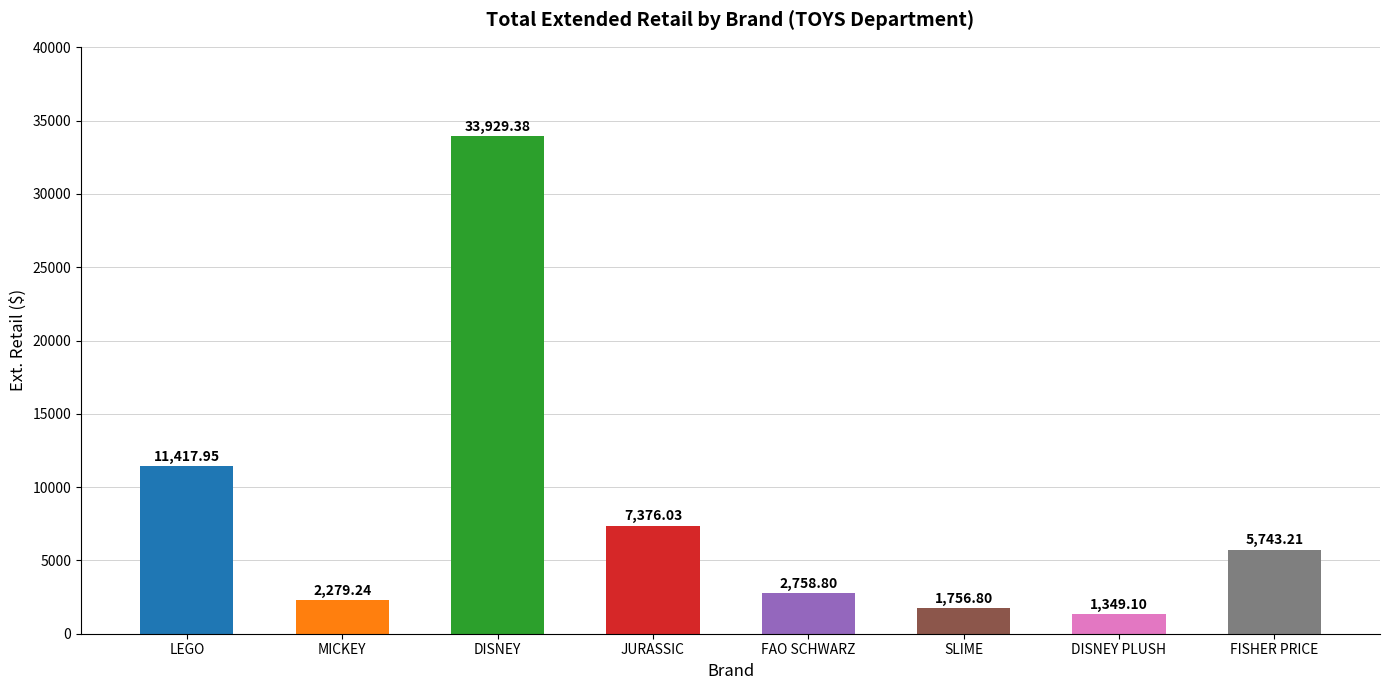

At which label does the data first exceed 5743?

LEGO